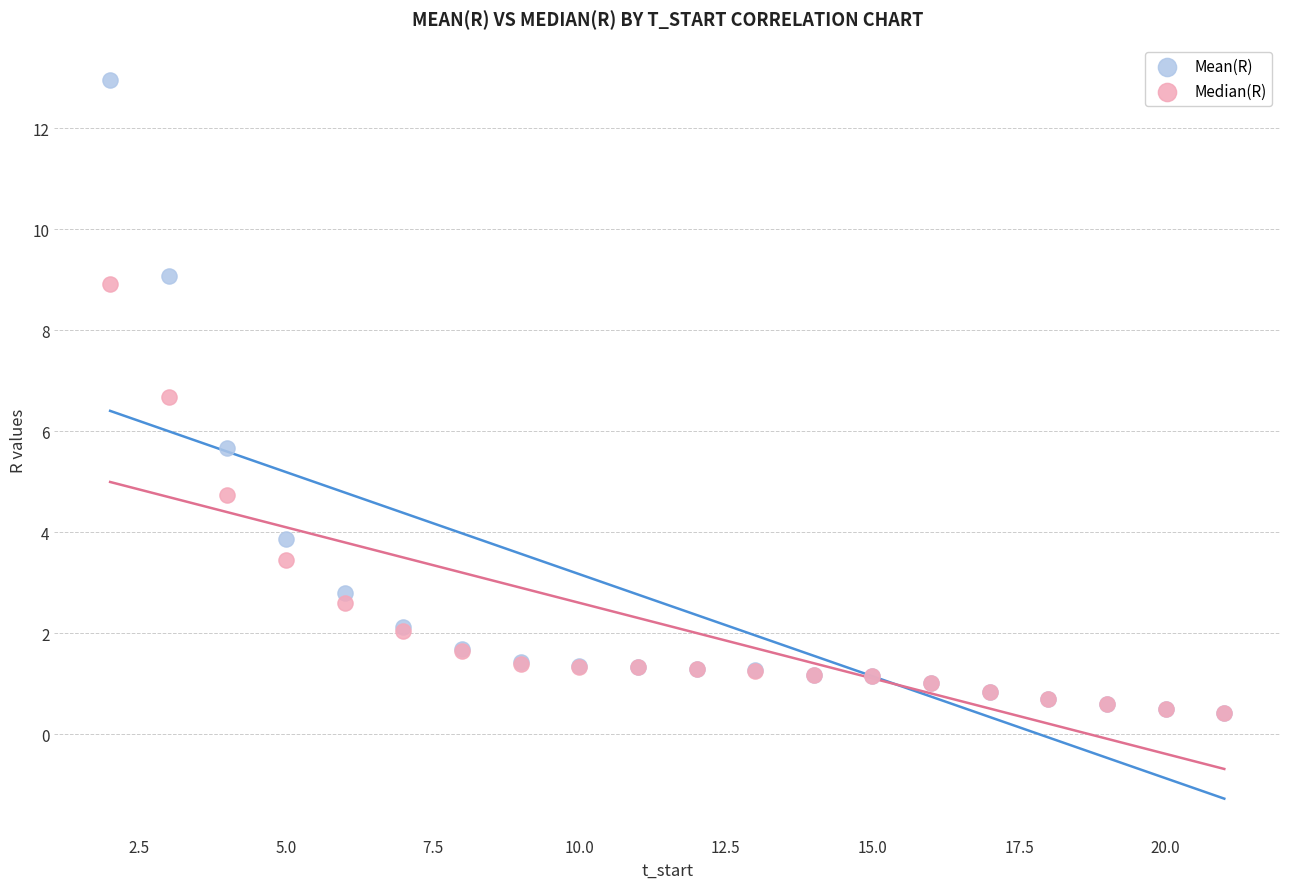

In the Mean(R) series, what Y value is closest to 6?

5.7